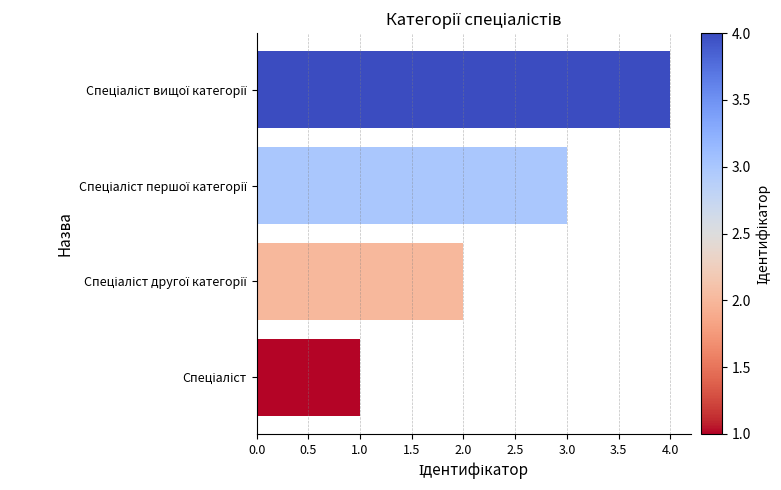

Does the chart contain stacked bars?

No